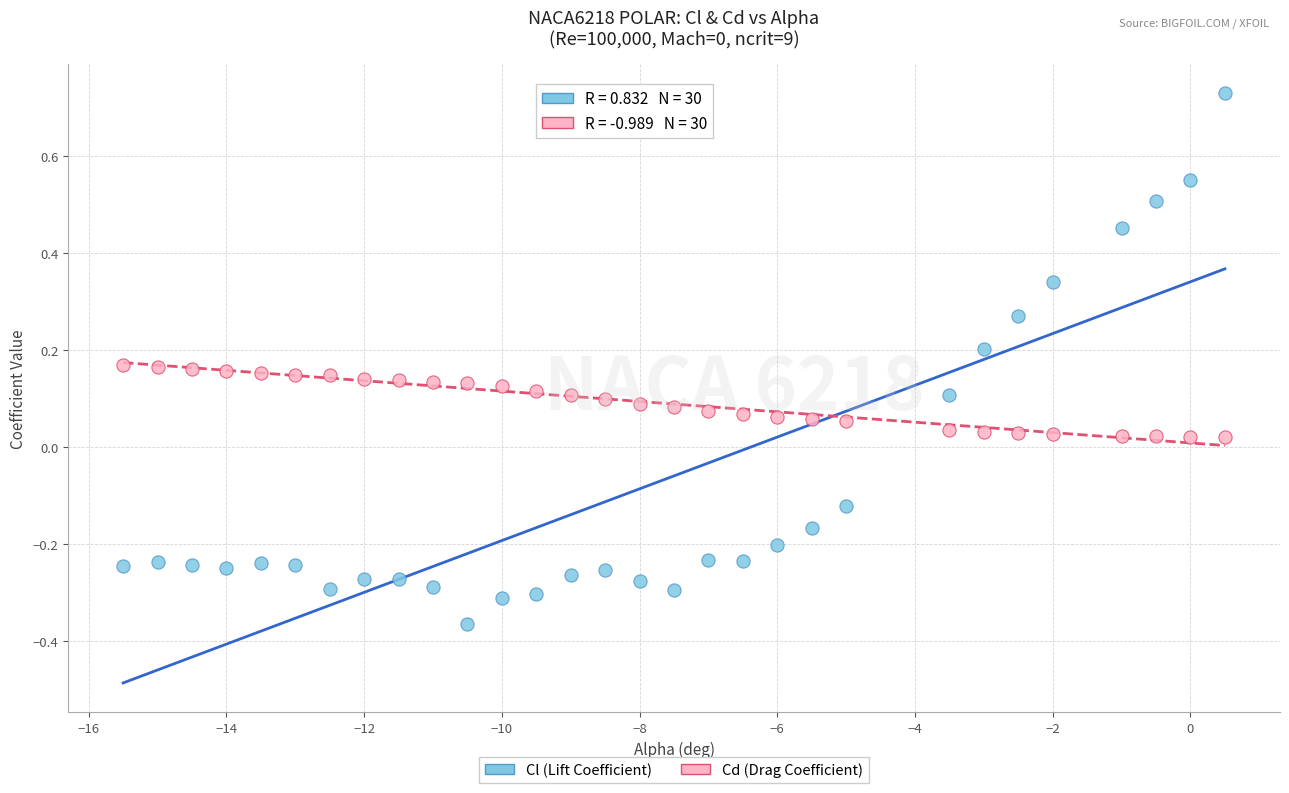

Across all data points, what is the range of Y values (max minus min)?

1.1